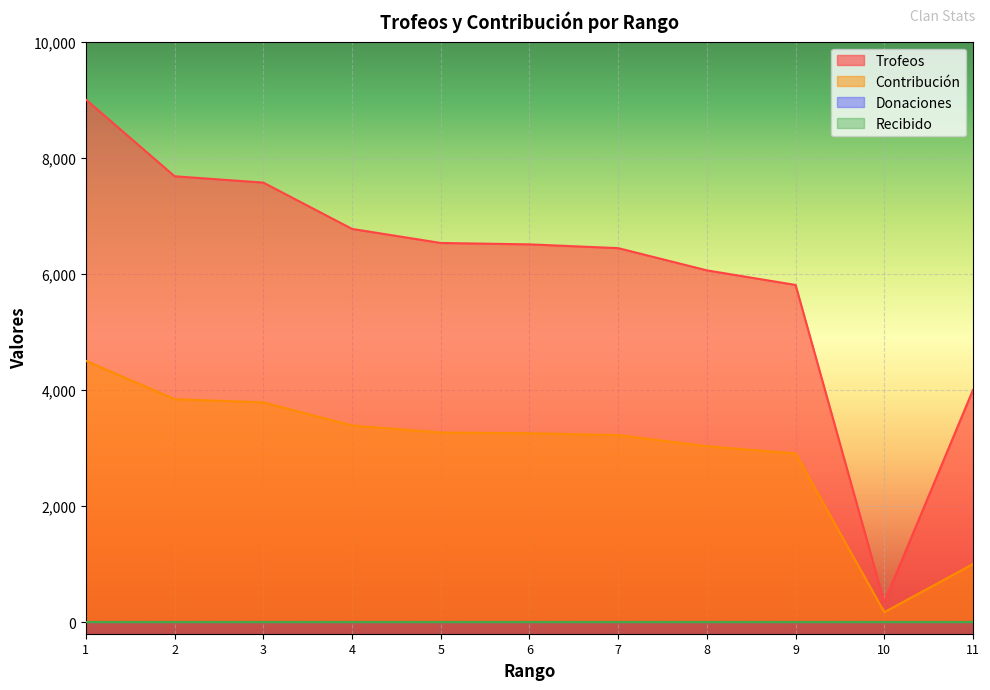

What is the greatest value displayed?

9000